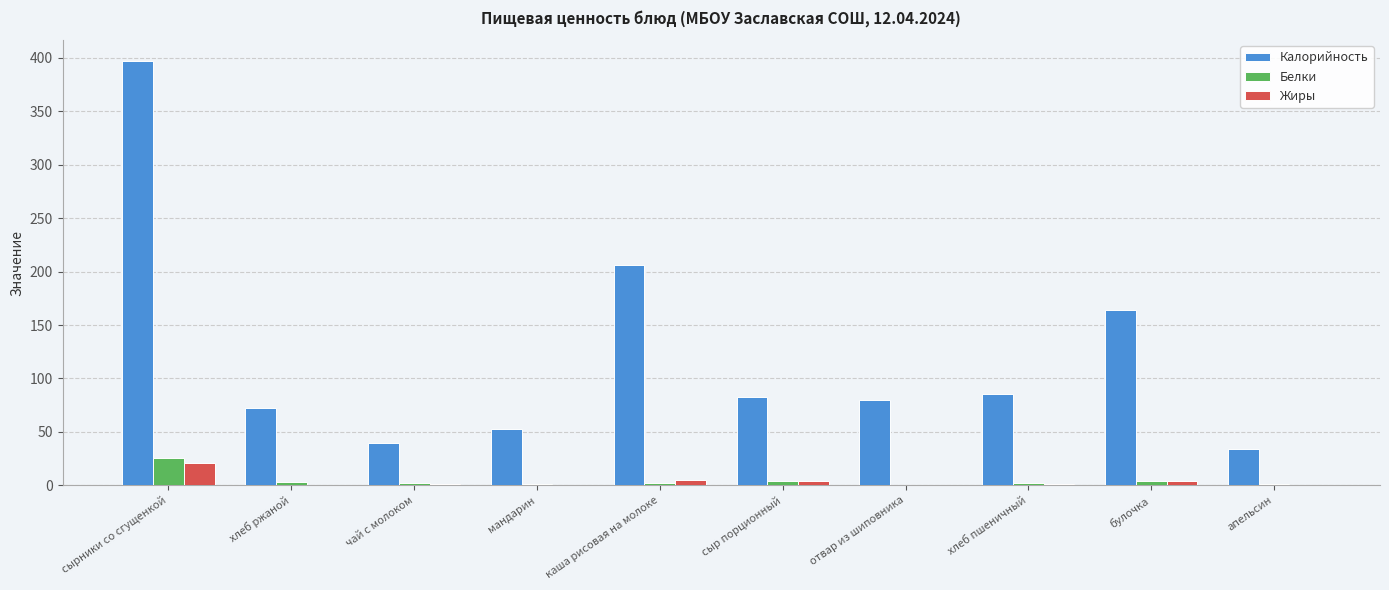

True or false: Калорийность has a value of 85.7 at хлеб пшеничный.

True